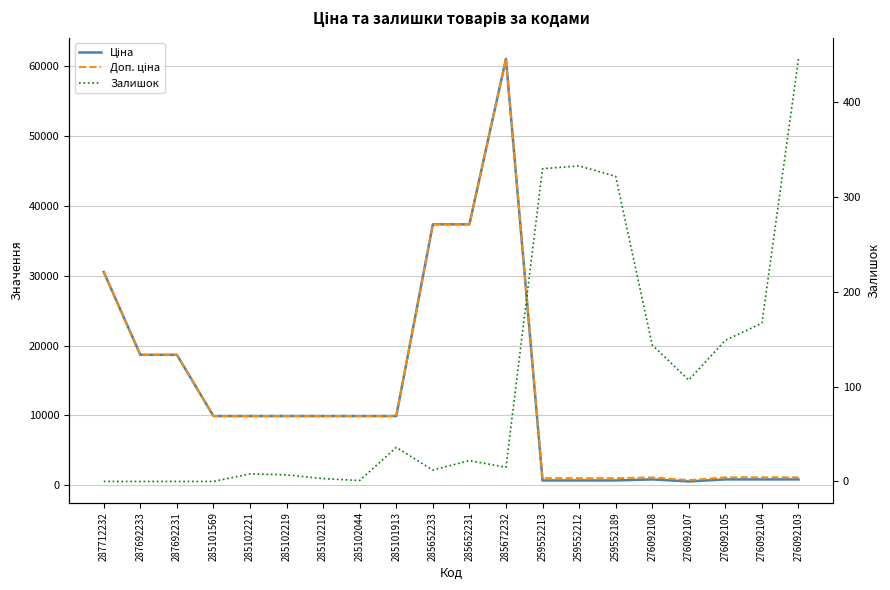

True or false: Ціна and Залишок cross at least once.

False